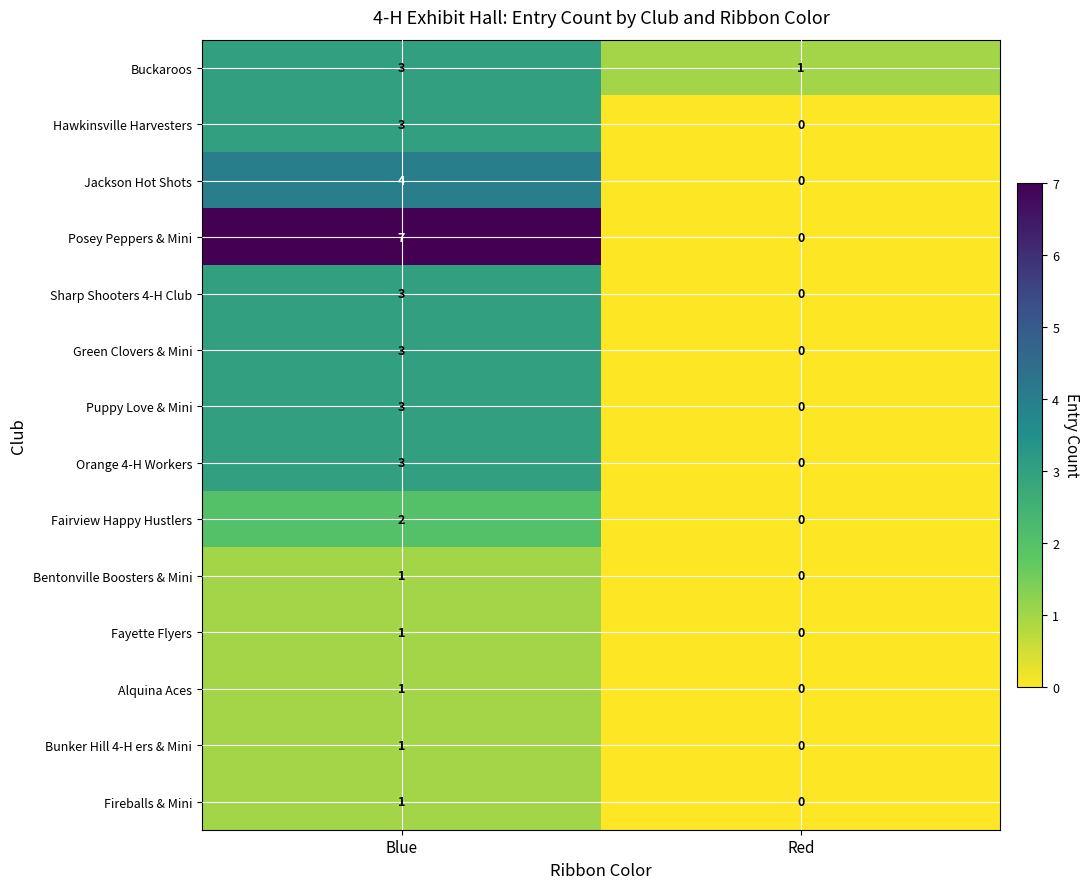

Rank the series by their maximum value, from highest to lowest.

Posey Peppers & Mini, Jackson Hot Shots, Buckaroos, Hawkinsville Harvesters, Sharp Shooters 4-H Club, Green Clovers & Mini, Puppy Love & Mini, Orange 4-H Workers, Fairview Happy Hustlers, Bentonville Boosters & Mini, Fayette Flyers, Alquina Aces, Bunker Hill 4-H ers & Mini, Fireballs & Mini